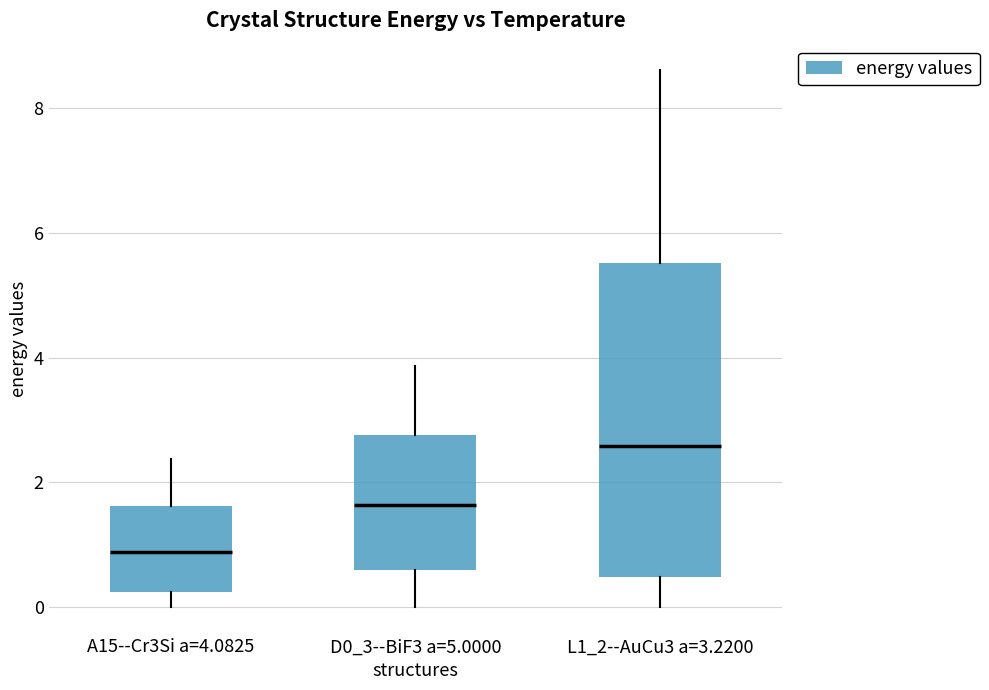

Comparing the boxes themselves (not the whiskers), which one is the tallest?

L1_2--AuCu3 a=3.2200